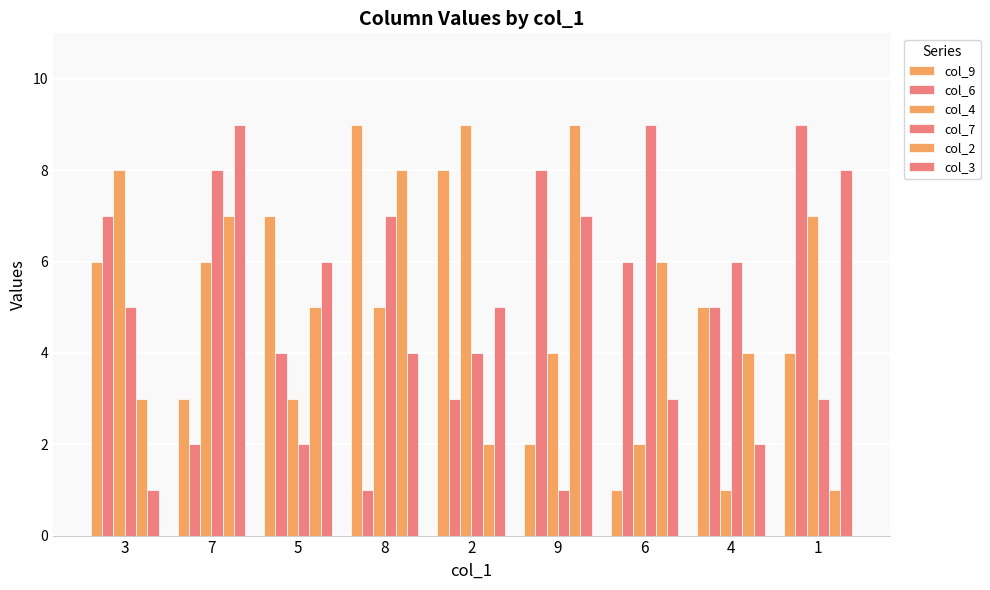

The col_3 series shows 6 at 5. True or false?

True